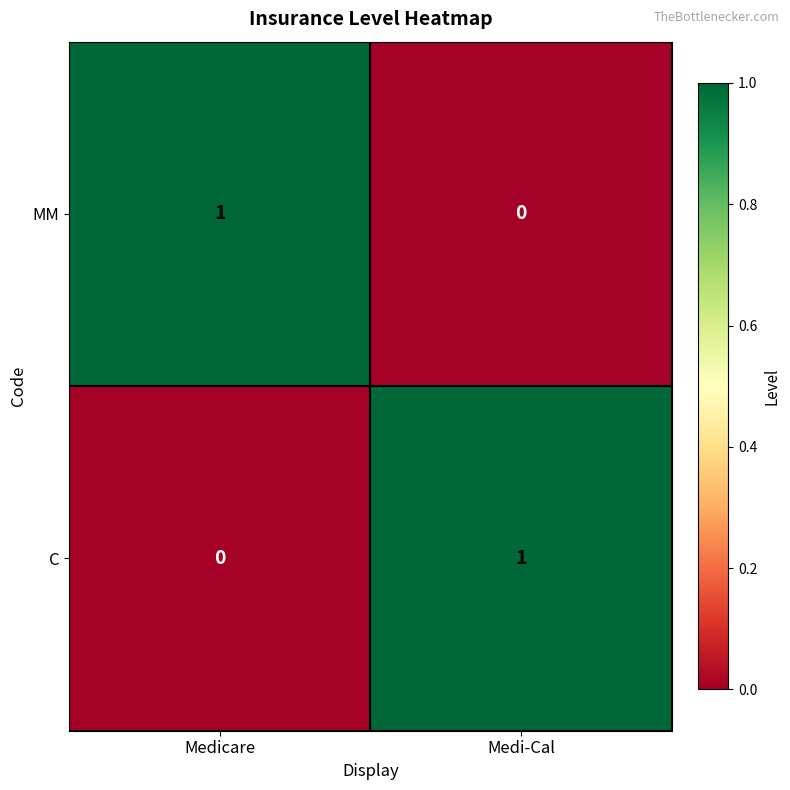

At which label does C reach its minimum?

Medicare